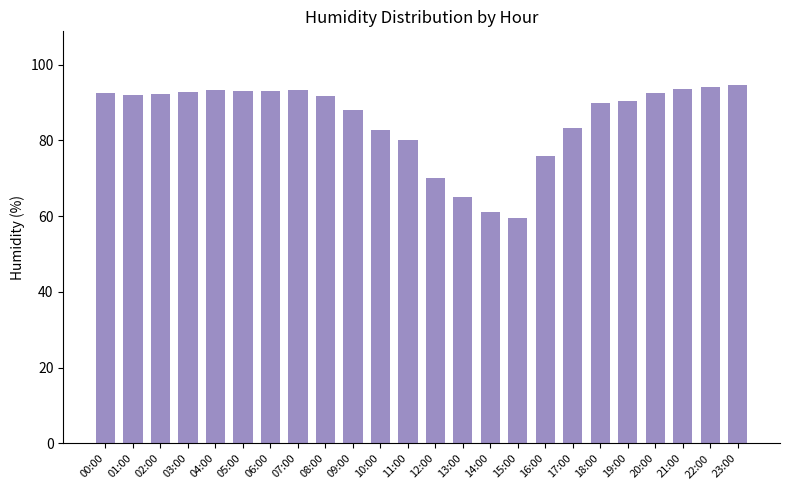

What is the ratio of the value at 19:00 to the value at 12:00?

1.3